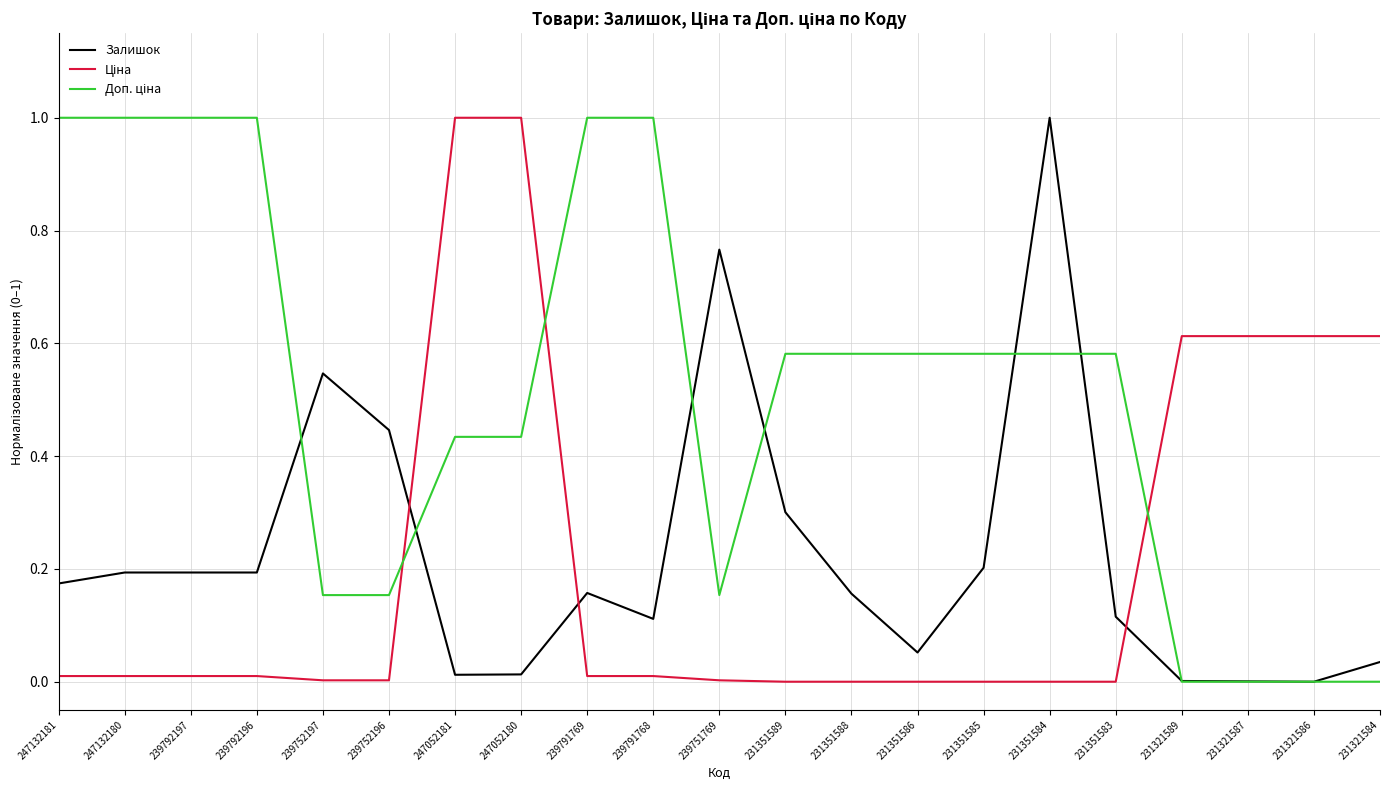

How many lines are shown in the chart?

3